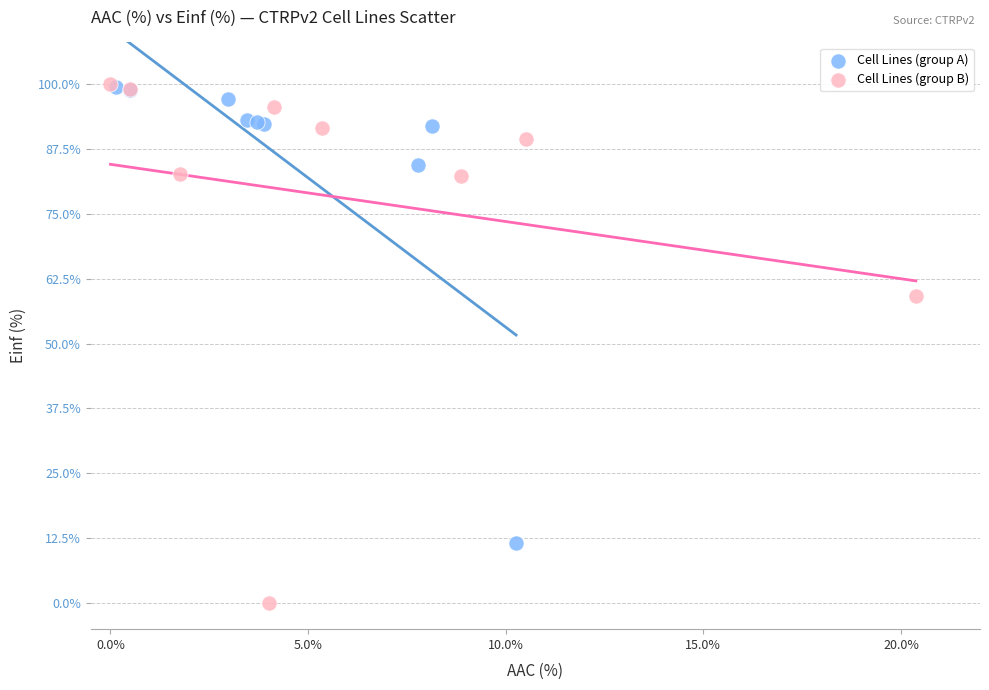

Which series has the largest Y range (max minus min)?

Cell Lines (group B)